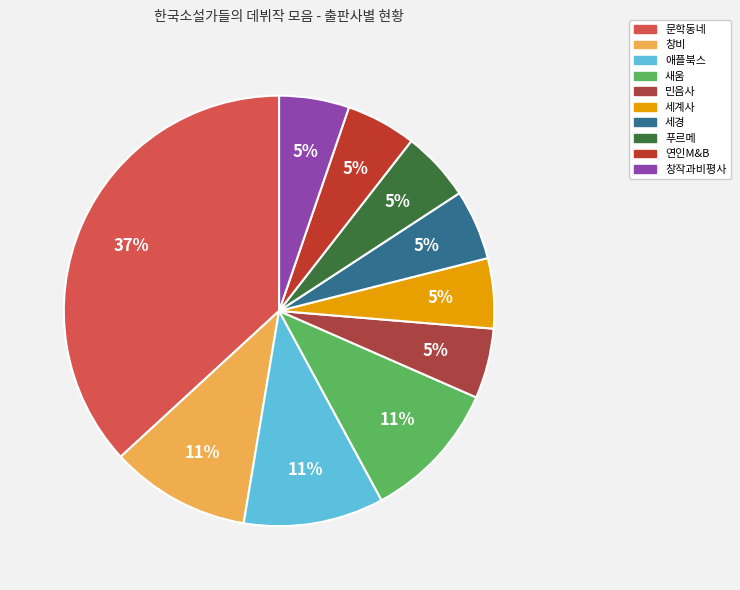

What portion of the pie excludes 세계사?

94.7%